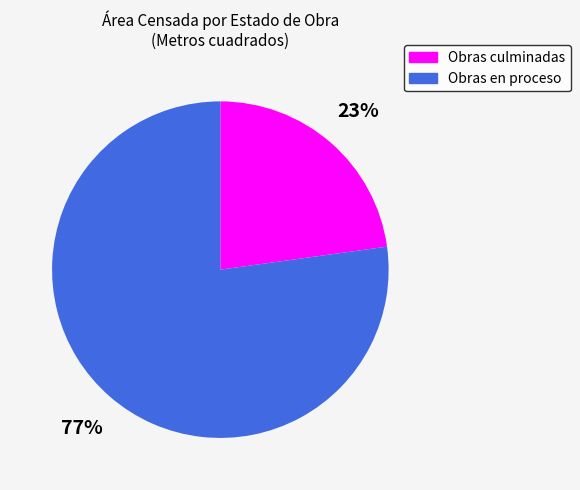

Is there any slice that represents more than half of the pie?

Yes